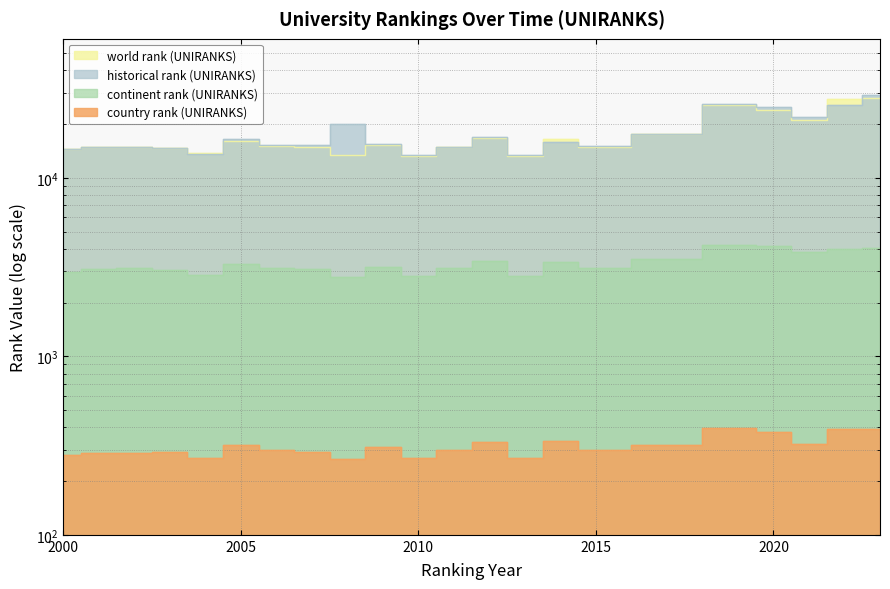

At how many categories does at least one series exceed 14279?

19